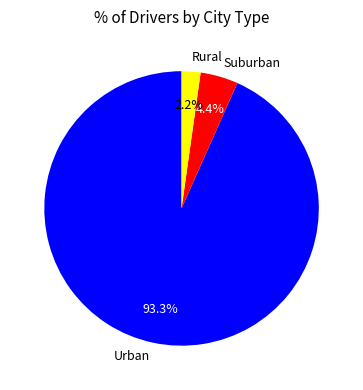

Which has a higher value, Suburban or Rural?

Suburban